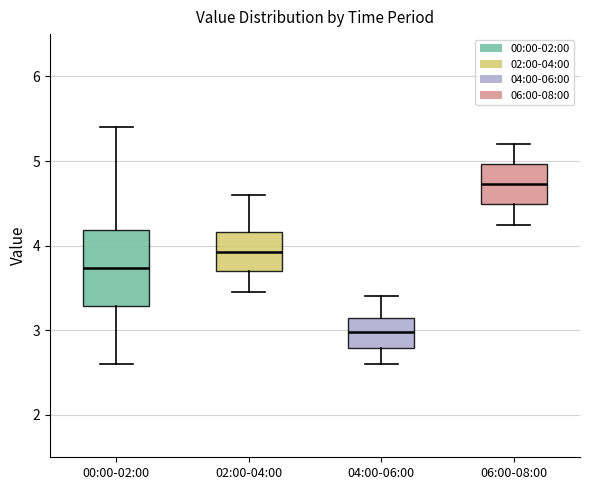

Reading left to right, read every box against the y-axis: the position of its median line, the range the box covers, and the ends of its whiskers. The values are not printed on the chart, so give them approximately, as read against the axis.

00:00-02:00: median 3.7, box 3.3 to 4.2, whiskers 2.6 to 5.4
02:00-04:00: median 3.9, box 3.7 to 4.2, whiskers 3.5 to 4.6
04:00-06:00: median 3.0, box 2.8 to 3.2, whiskers 2.6 to 3.4
06:00-08:00: median 4.7, box 4.5 to 5.0, whiskers 4.3 to 5.2